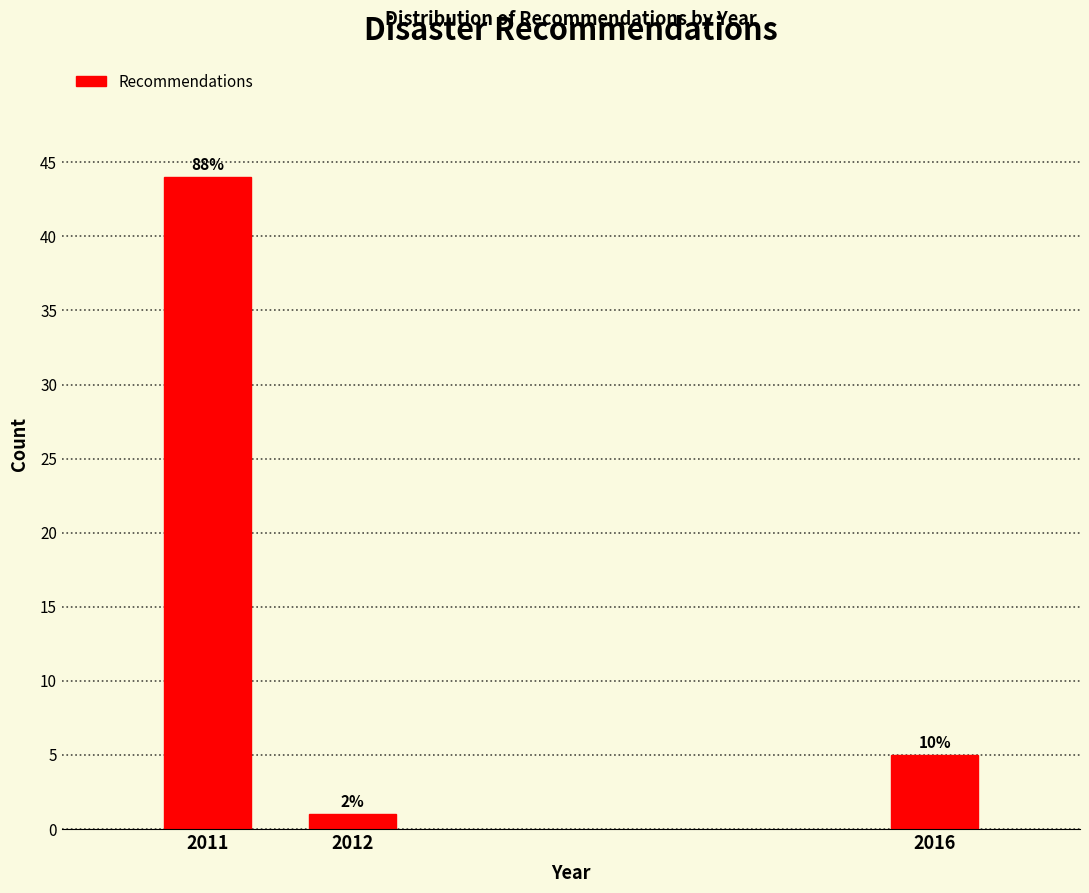

Are the bars horizontal?

No